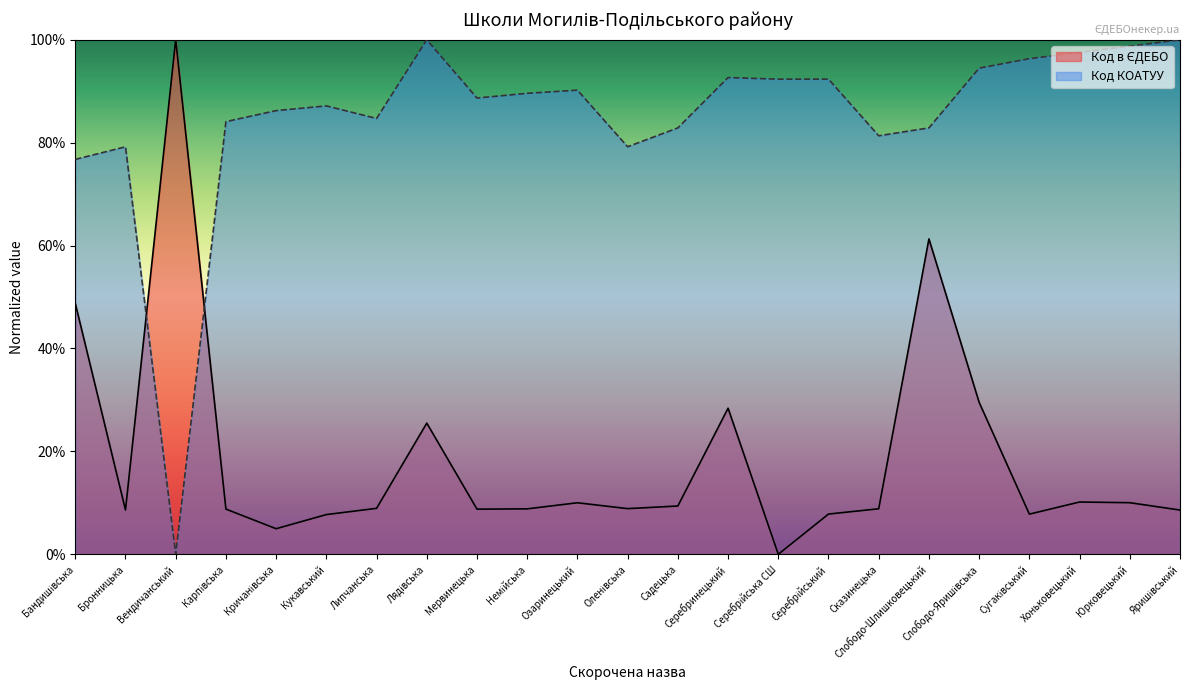

At which category is the sum across all series the highest?

Слободо-Шлишковецький